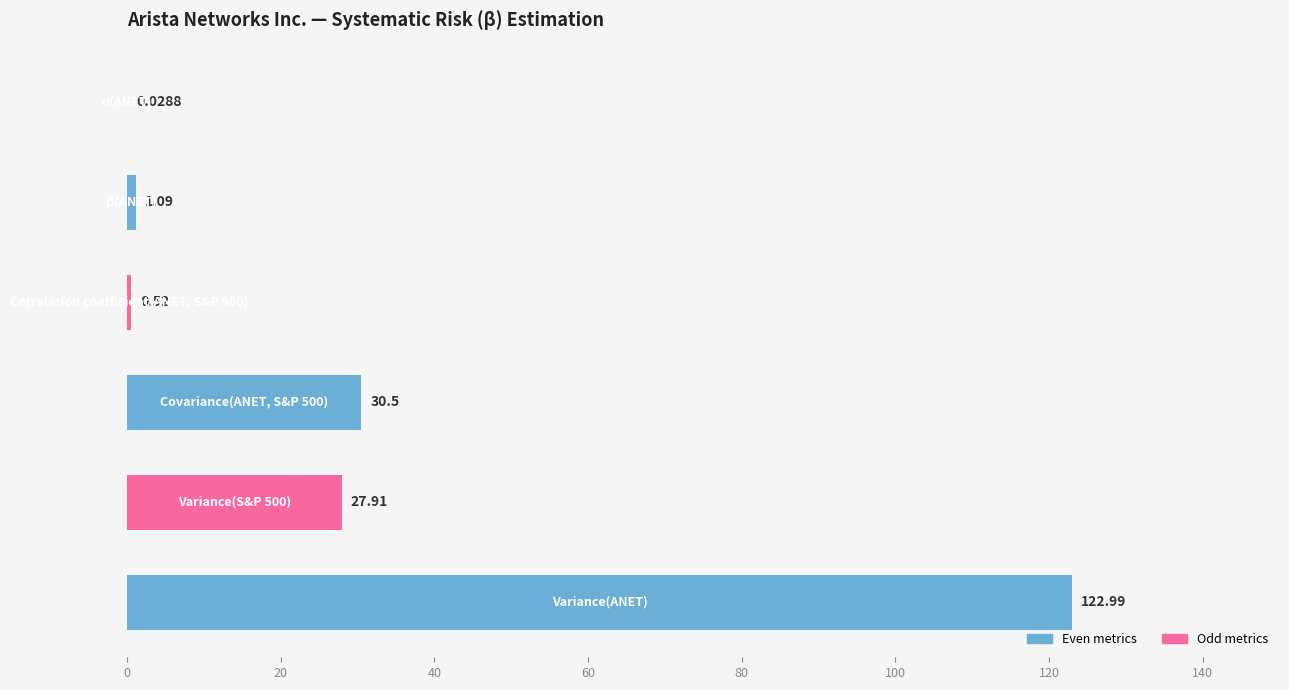

What is the sum of all values?

183.0